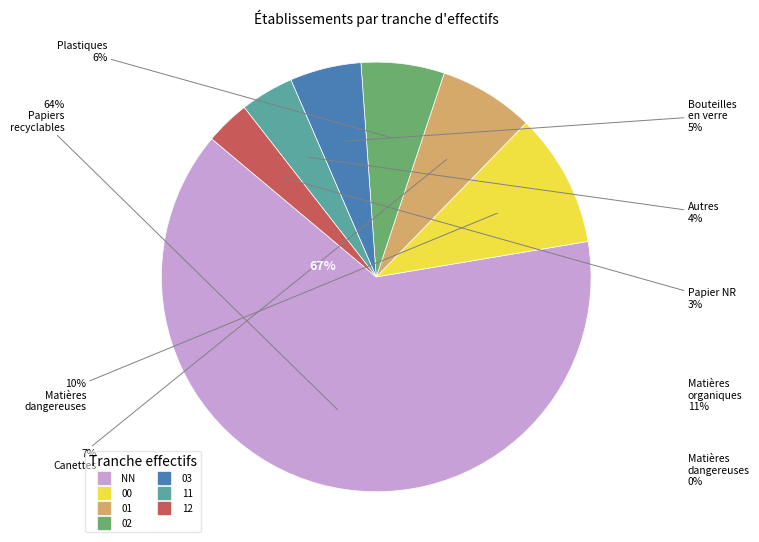

To the nearest percent, what portion does 02 represent?

6%